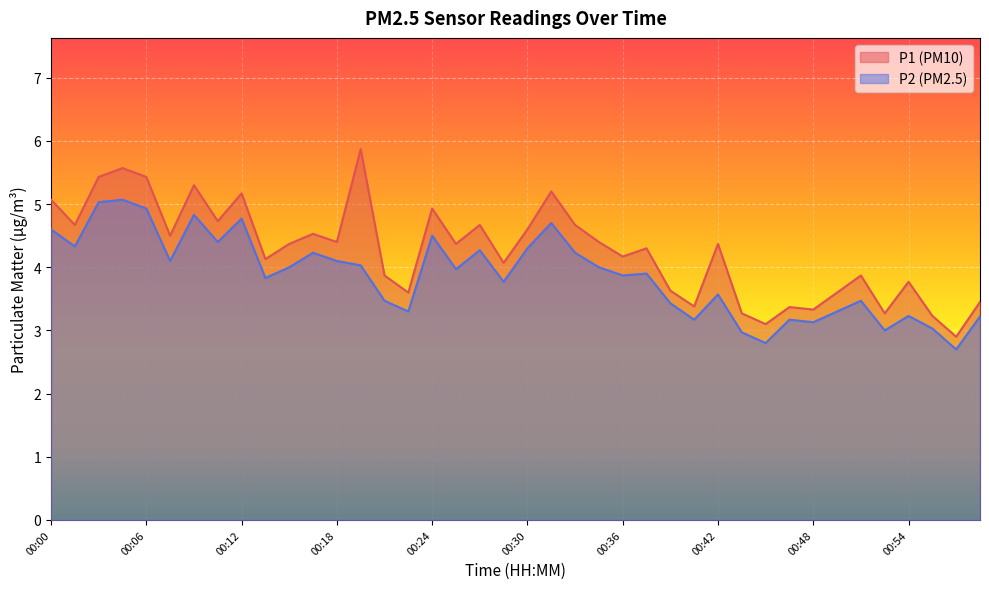

List the series in order of their peak value, highest first.

P1 (PM10), P2 (PM2.5)